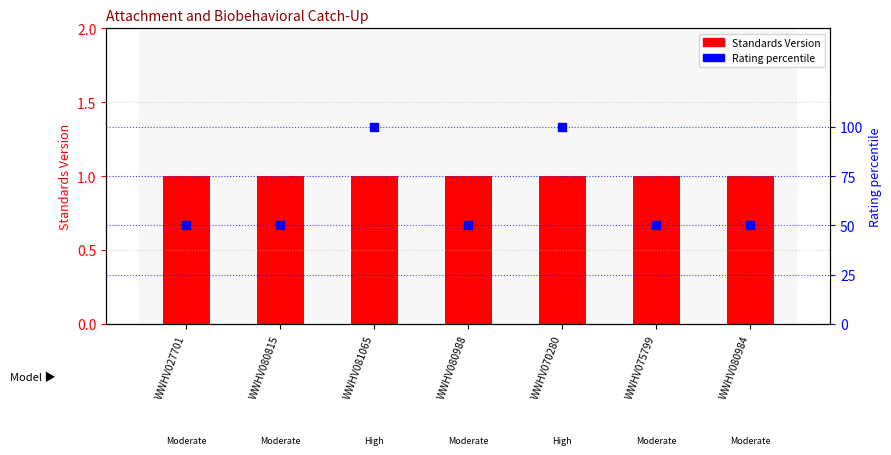

At which category is the sum across all series the highest?

WWHV081065